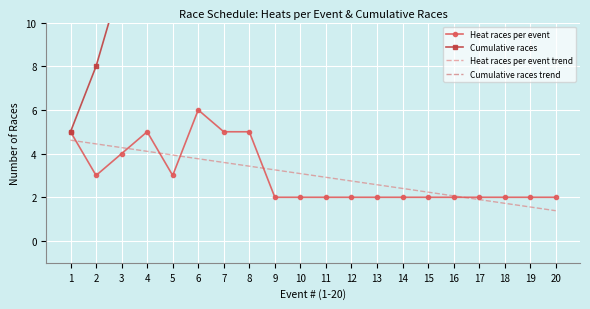

How many interior local valleys does the Heat races per event series have?

2